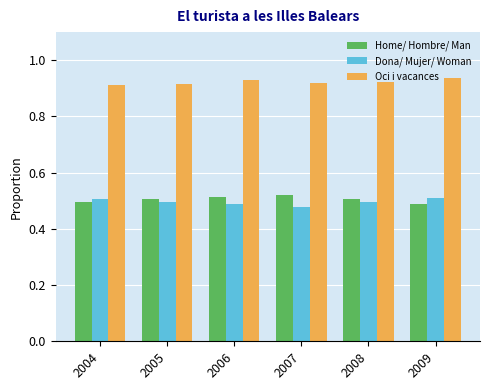

The Oci i vacances series shows 0.5 at 2004. True or false?

False